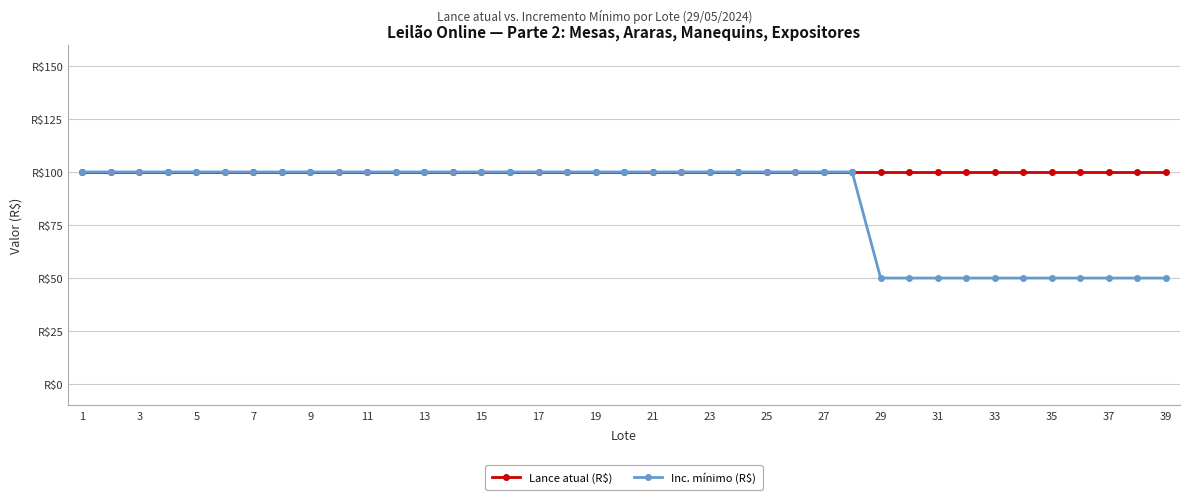

Is this an area chart (filled region under the line)?

No